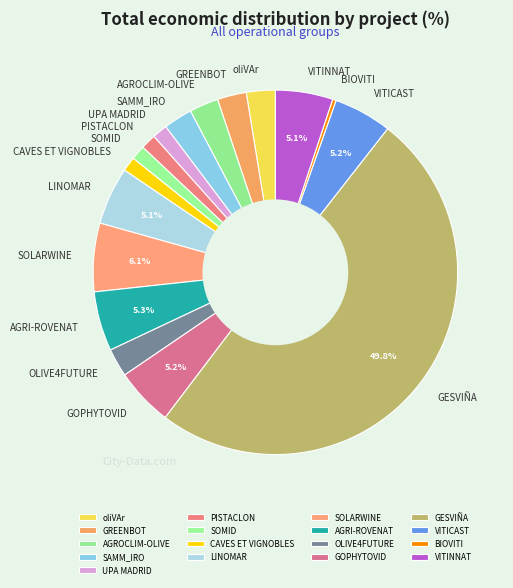

Between oliVAr and VITINNAT, which is larger?

VITINNAT